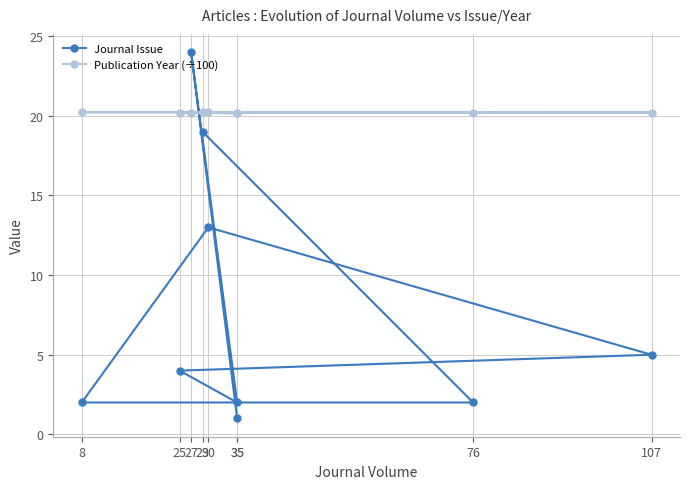

How many lines are shown in the chart?

2